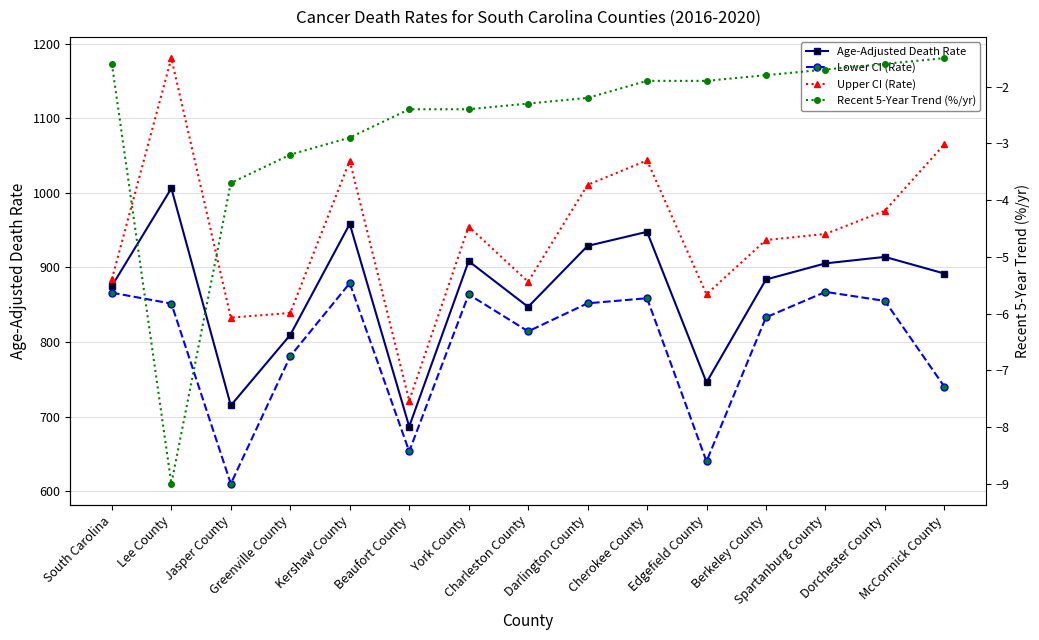

True or false: Lower CI (Rate) and Recent 5-Year Trend (%/yr) cross at least once.

False